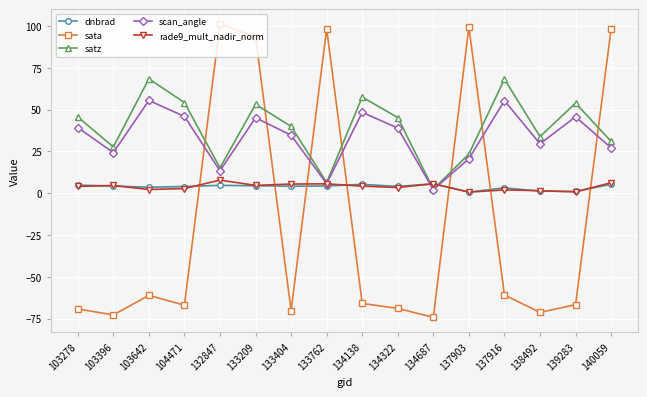

How many times do scan_angle and sata cross each other?

7